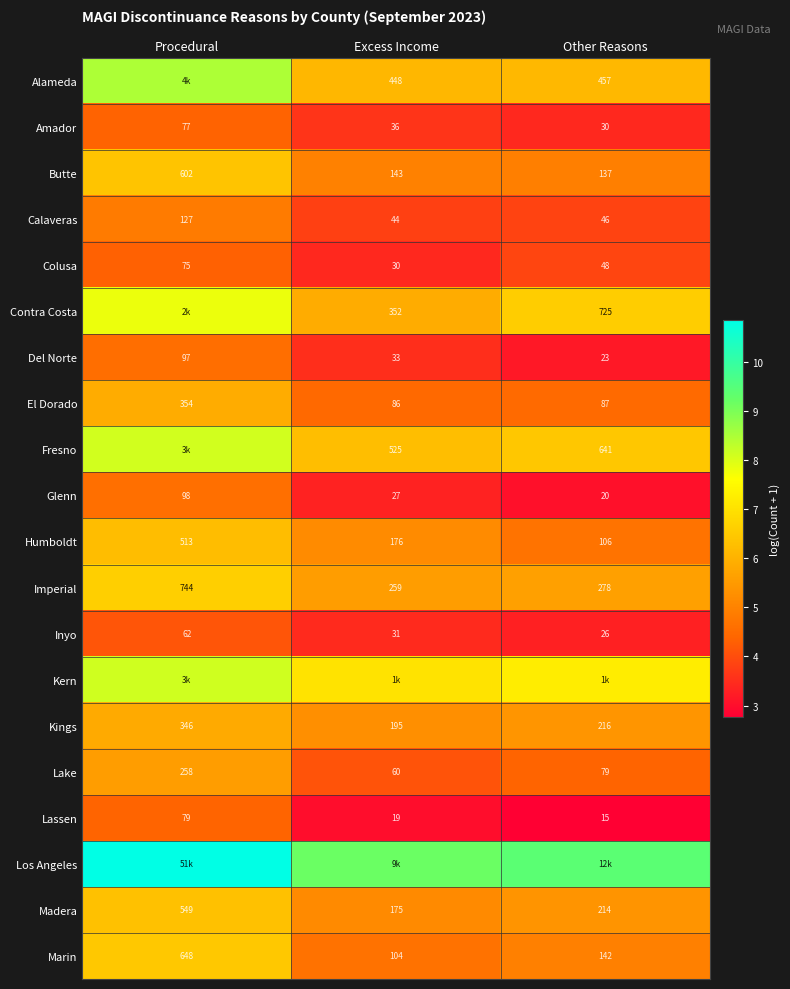

At which label does Madera reach its minimum?

Excess Income